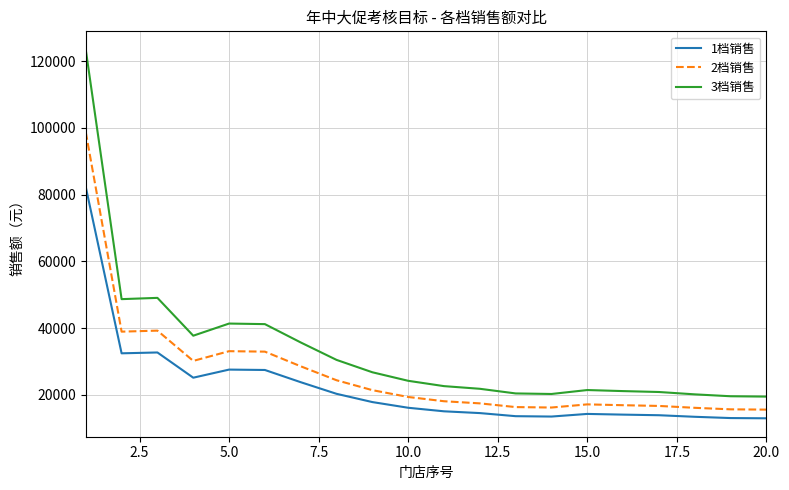

List the series in order of their peak value, highest first.

3档销售, 2档销售, 1档销售